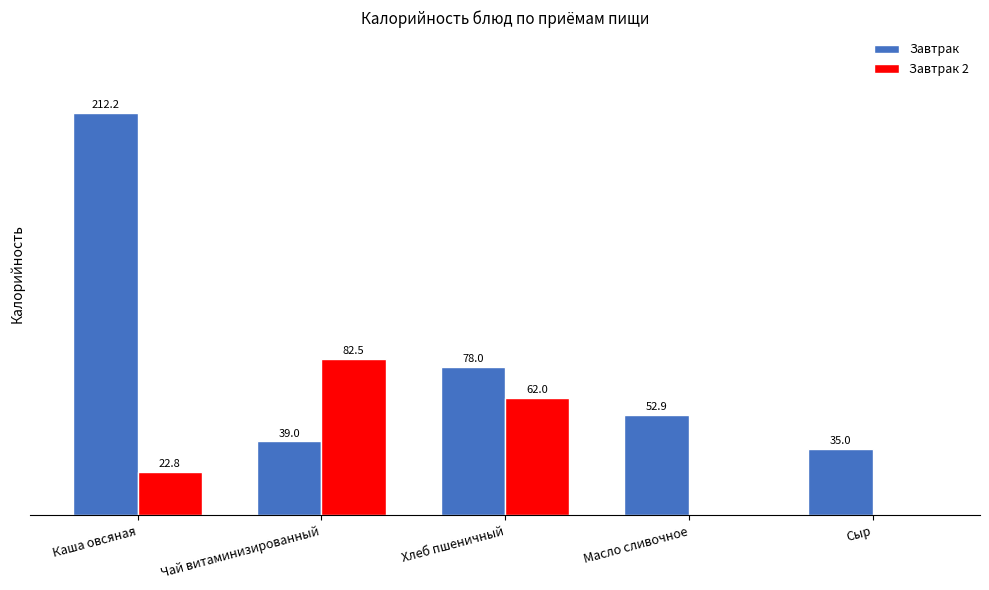

Where is Завтрак 2 nearest to the value 41?

Каша овсяная